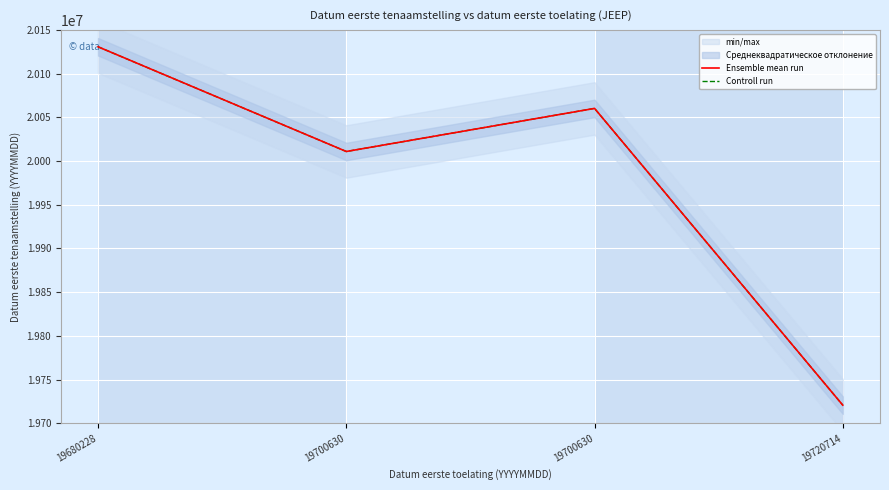

Where is the first local minimum for Ensemble mean run?

19700630